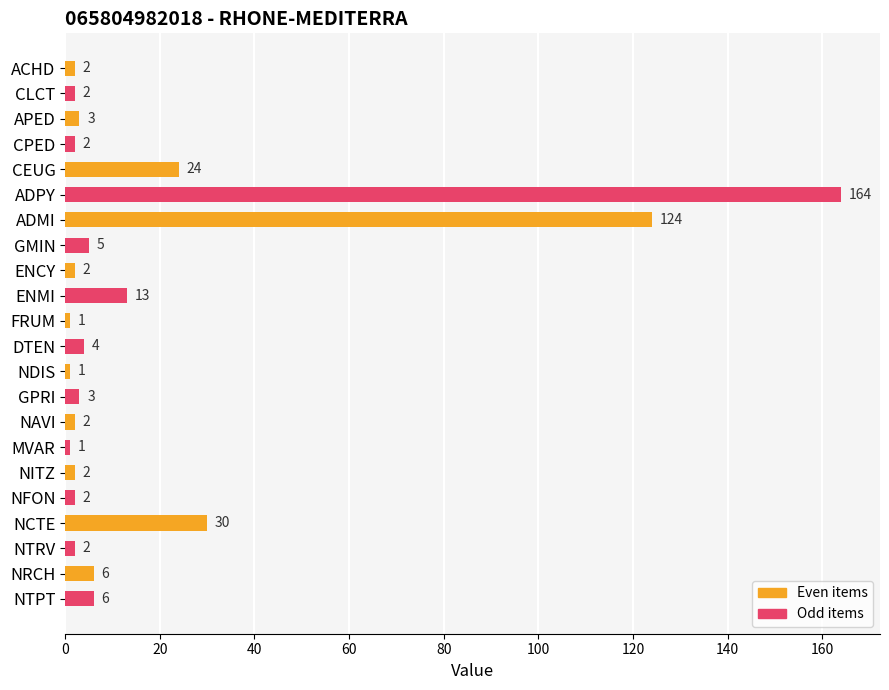

At which category does the chart reach its peak across all series?

ADPY